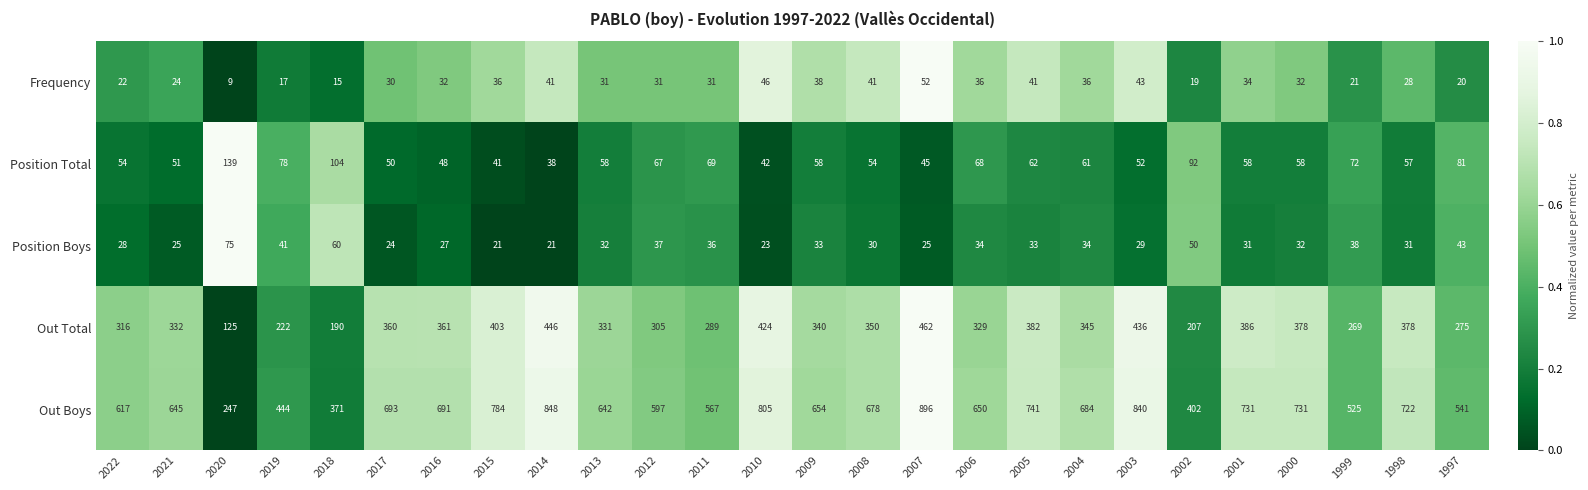

How many data points does each series have?

26